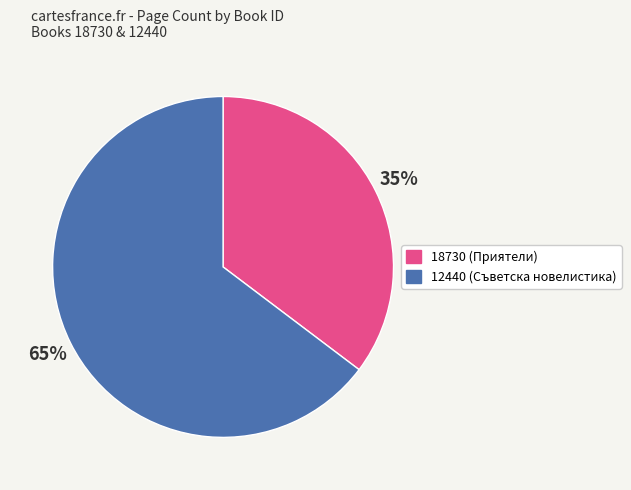

To the nearest percent, what is the combined percentage of 12440 and 18730?

100%